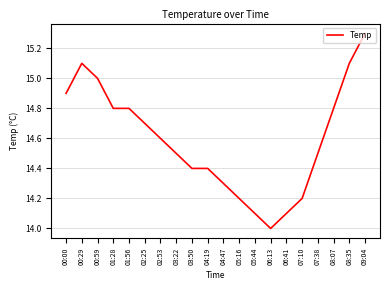

Which label corresponds to the smallest value in the chart?

06:13